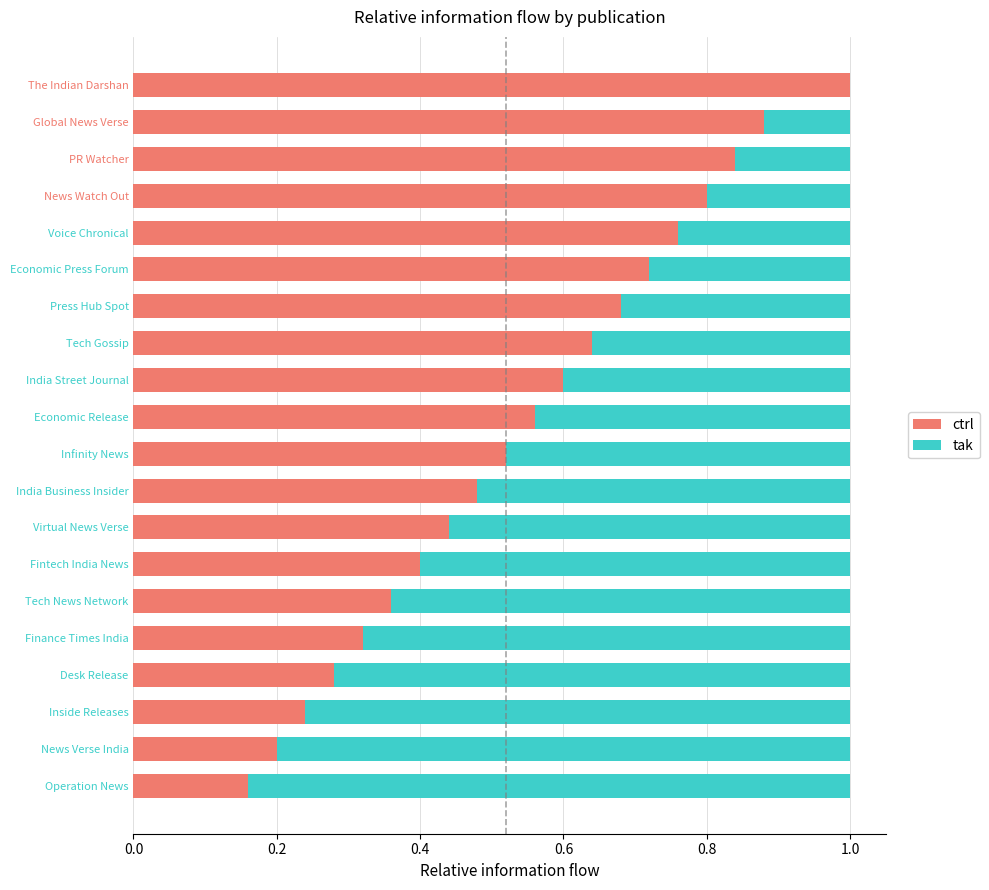

What is the total value across all series at The Indian Darshan?

1.0